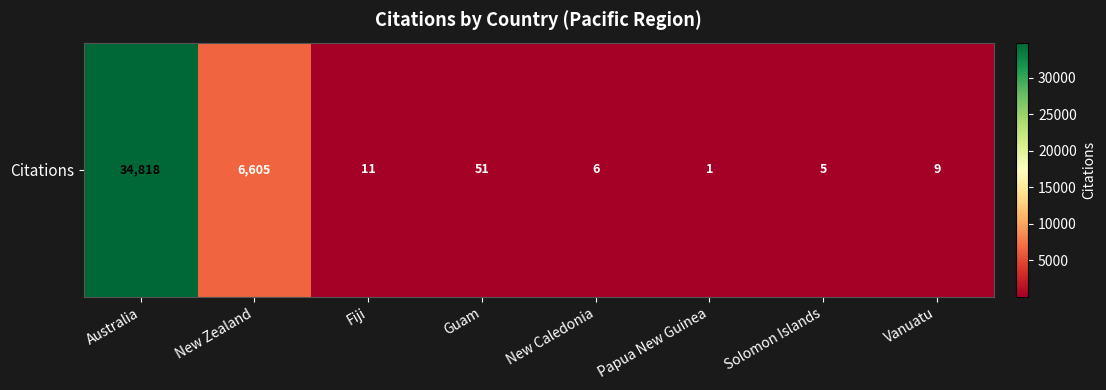

Count the number of values greater than 11.

3